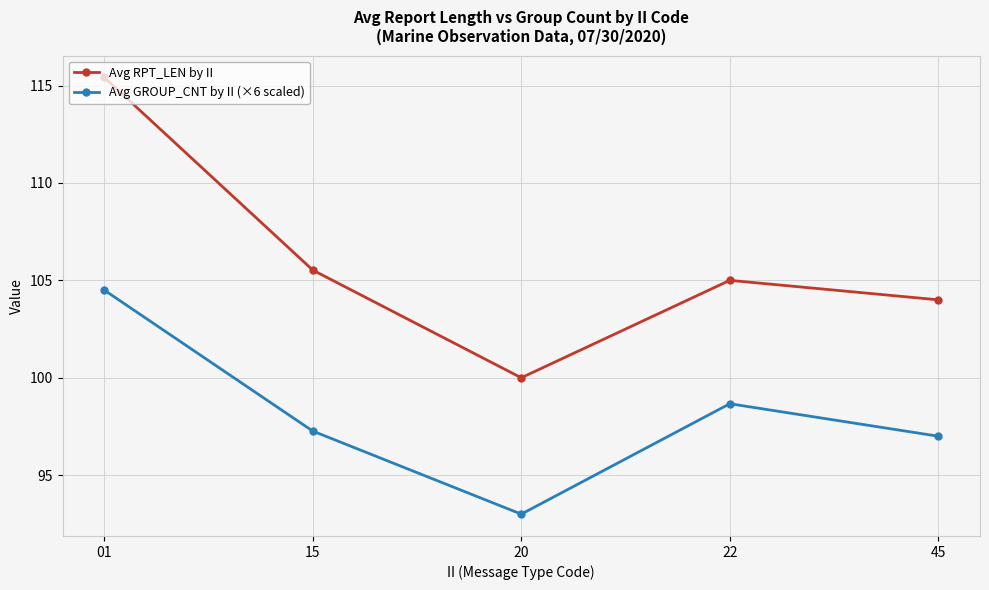

Is the value of Avg GROUP_CNT by II (×6 scaled) at 15 greater than the value of Avg RPT_LEN by II at 01?

No